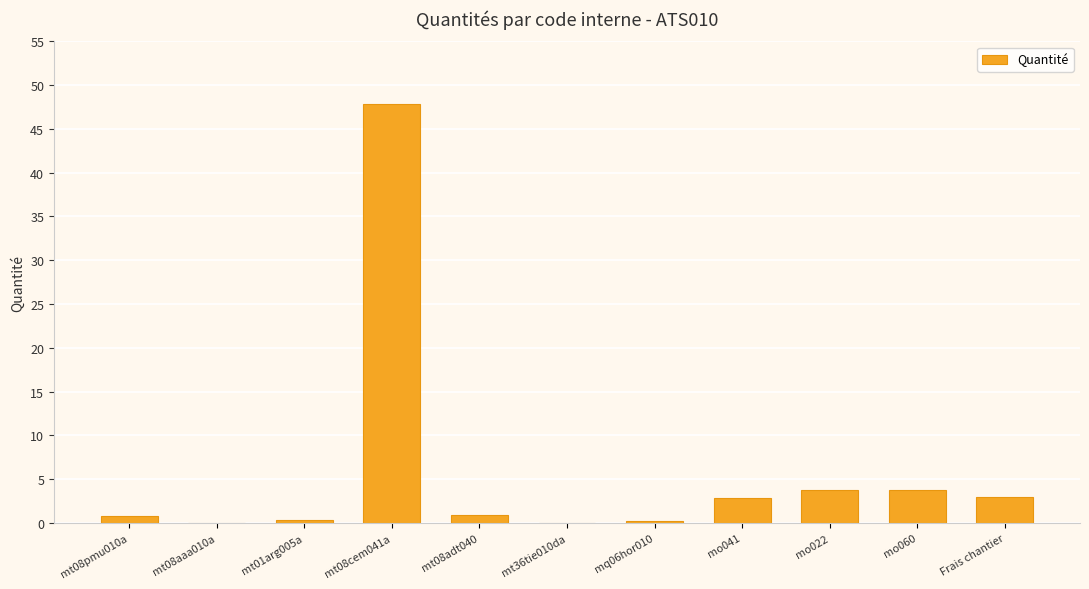

What is the maximum value shown in the chart?

47.9